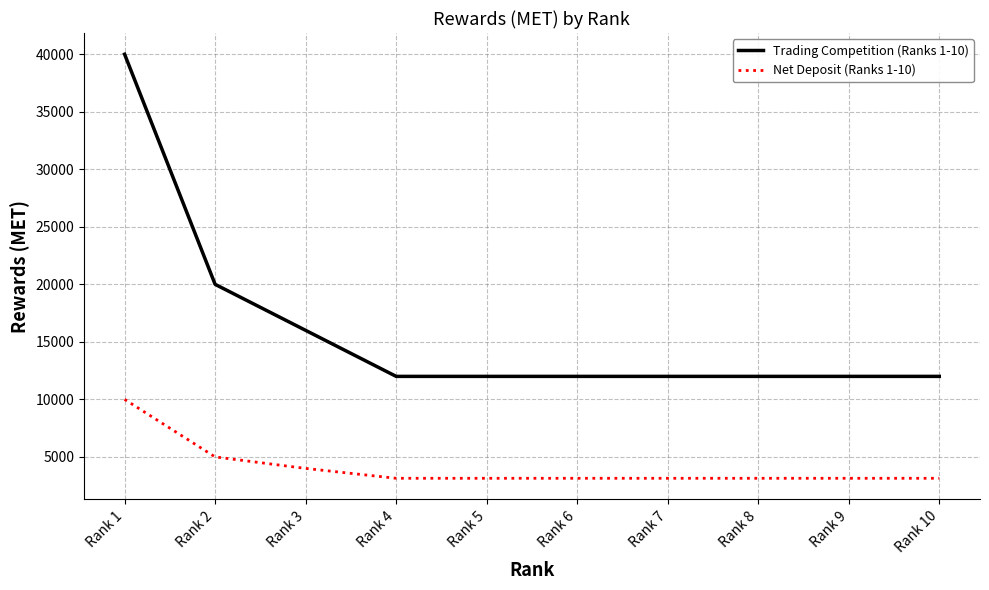

What is the minimum value for Net Deposit (Ranks 1-10)?

3142